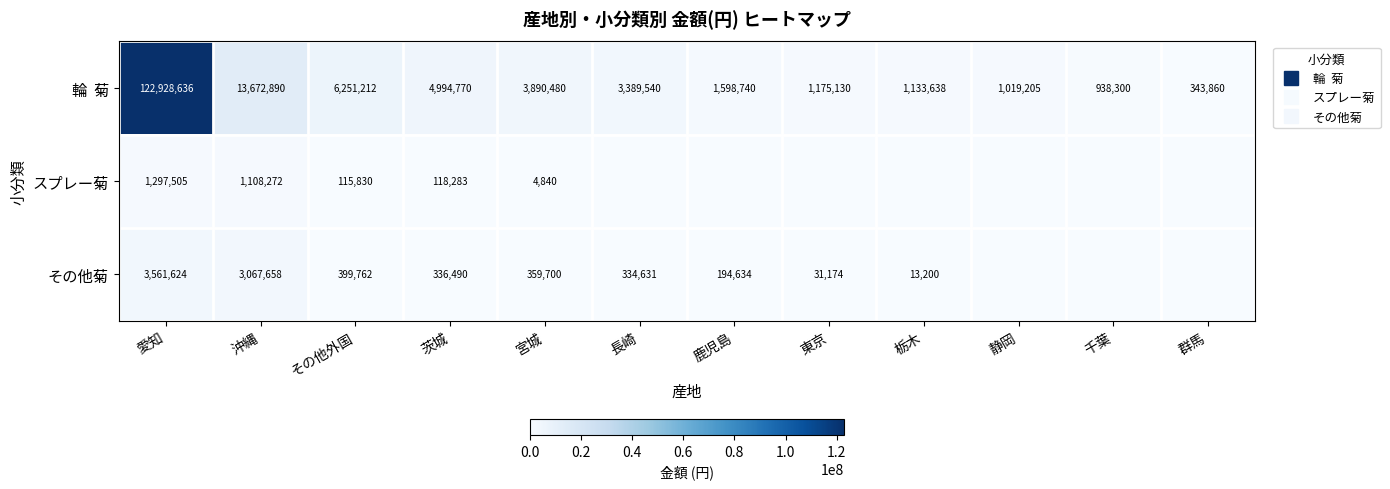

Which series has the largest range (max minus min)?

輪 菊